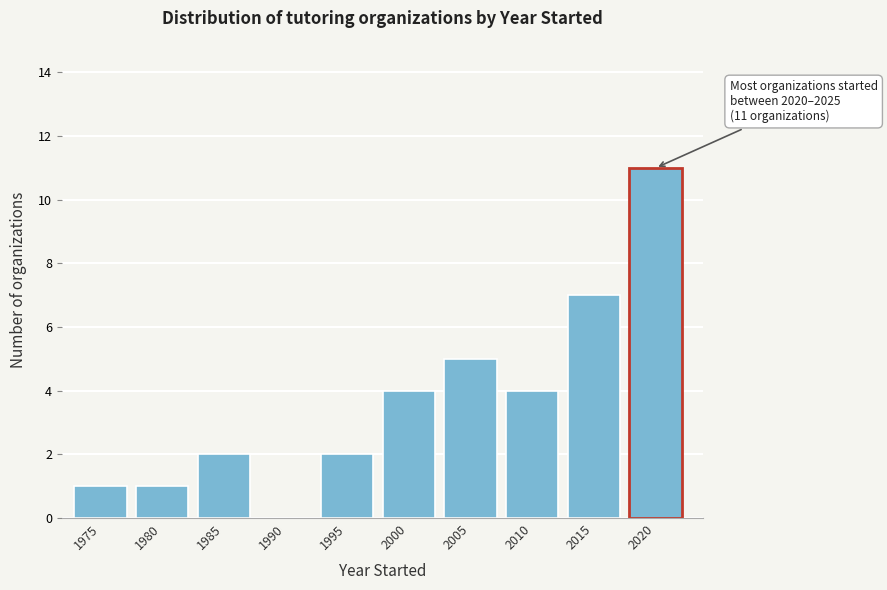

Reading left to right, what are all the values shown in this chart?

1975=1	1980=1	1985=2	1990=0	1995=2	2000=4	2005=5	2010=4	2015=7	2020=11